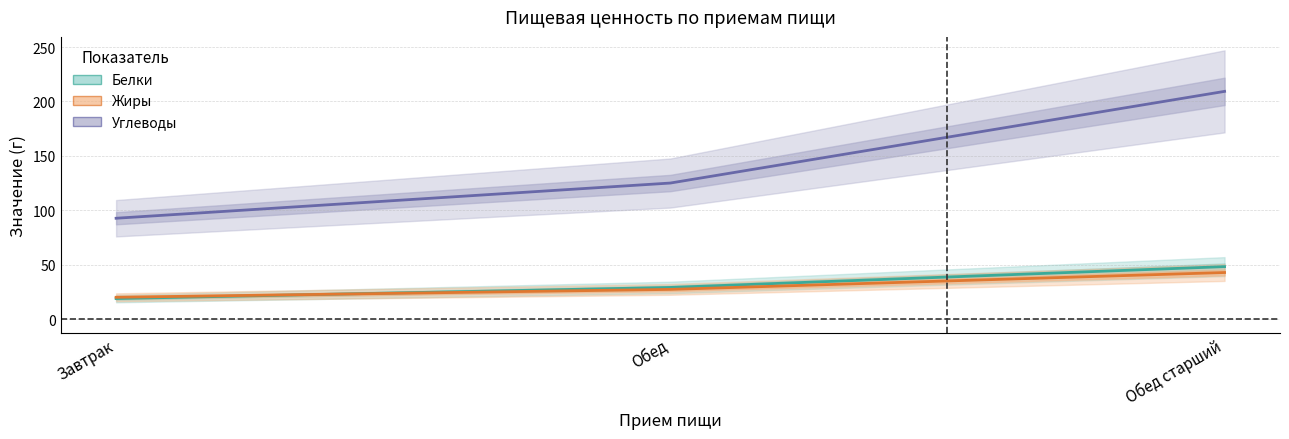

At which category is the sum across all series the highest?

Обед старший